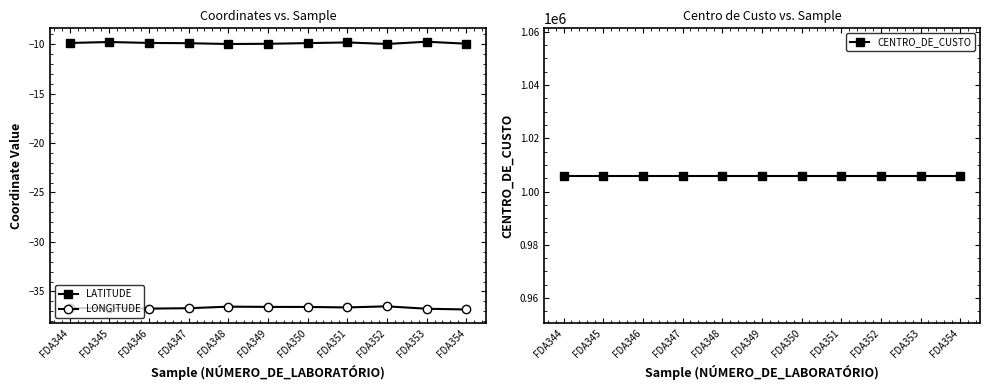

Rank the categories by LONGITUDE value from lowest to highest.

FDA354, FDA353, FDA346, FDA344, FDA347, FDA345, FDA351, FDA350, FDA349, FDA348, FDA352